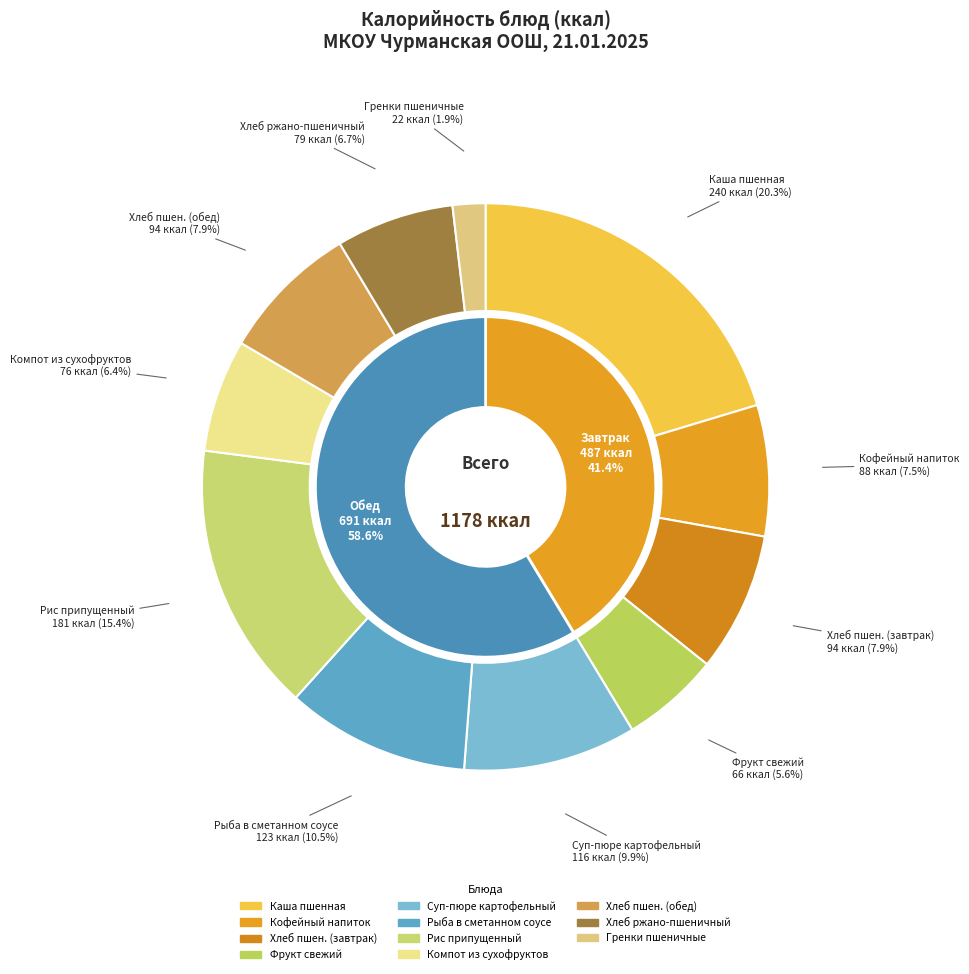

True or false: Суп-пюре из картофеля accounts for 16% of the total.

False